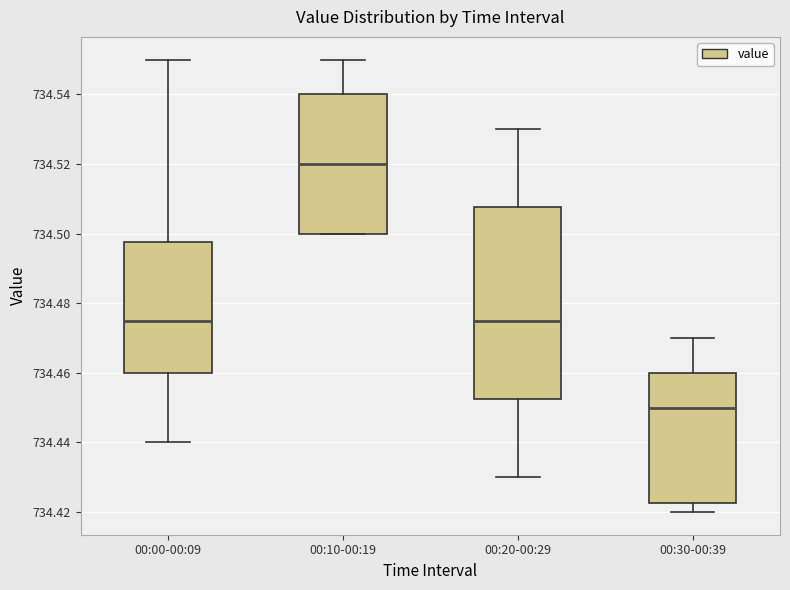

Comparing the boxes themselves (not the whiskers), which one is the tallest?

00:20-00:29